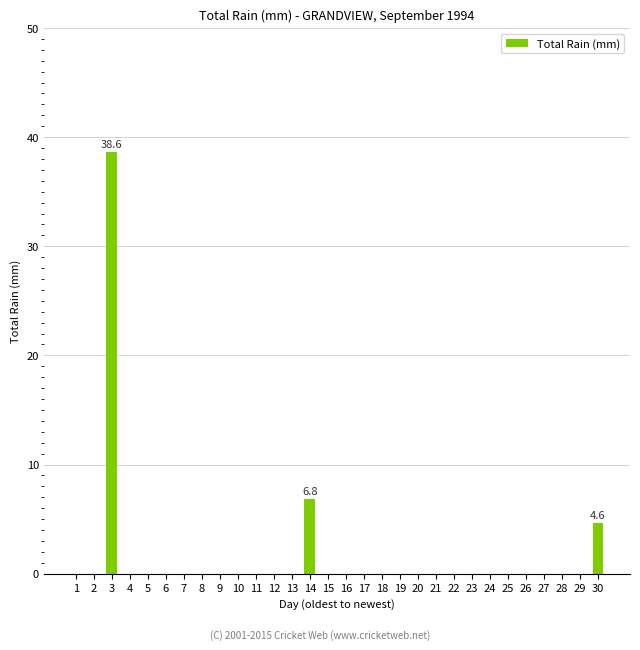

What is the sum of all values?

50.0